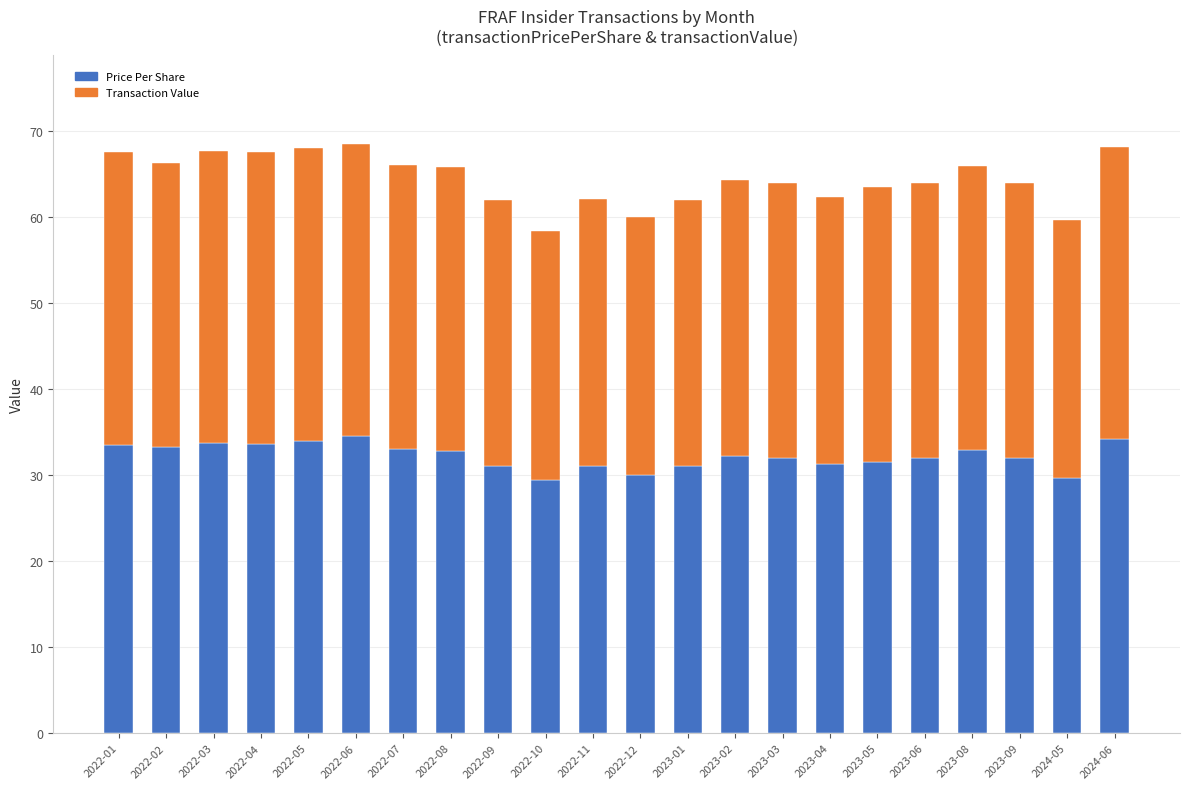

What is the total value across all series at 2022-05?

68.0